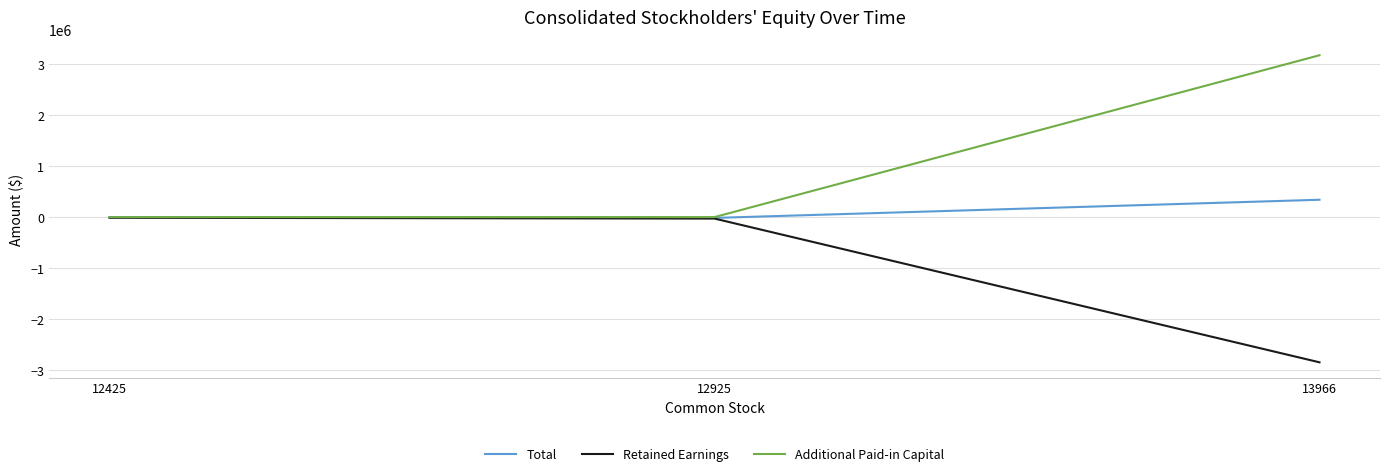

Which series has the largest total across all categories?

Additional Paid-in Capital